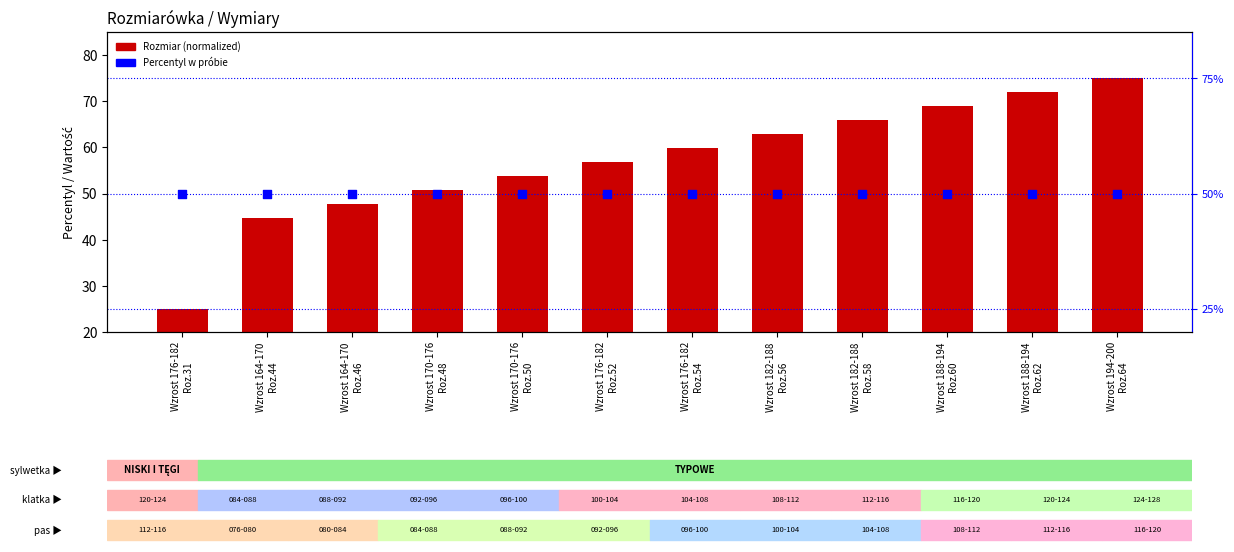

At which category is the sum across all series the highest?

Wzrost 194-200
Roz.64